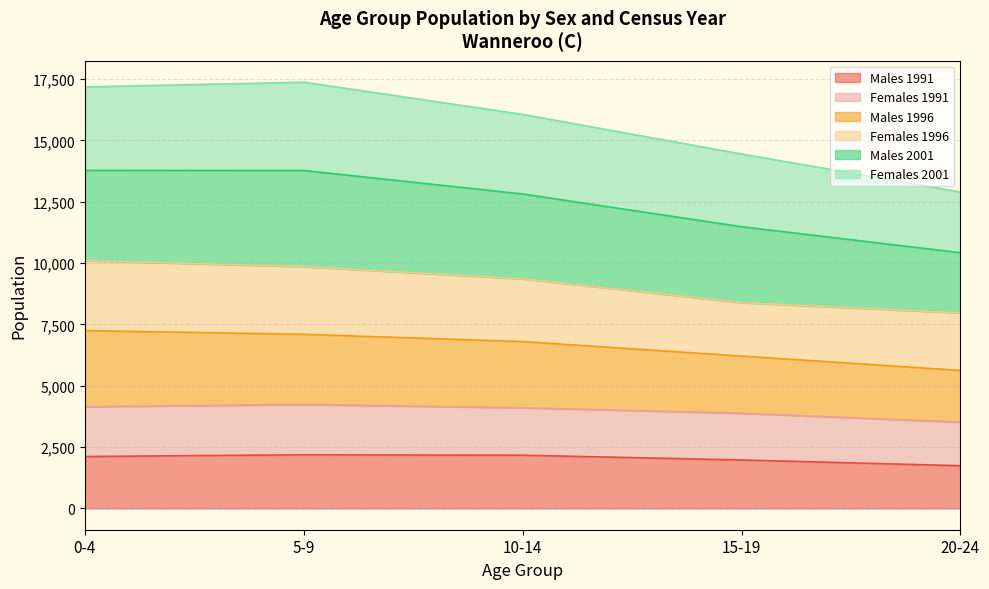

What is the total value across all series at 10-14?

16060